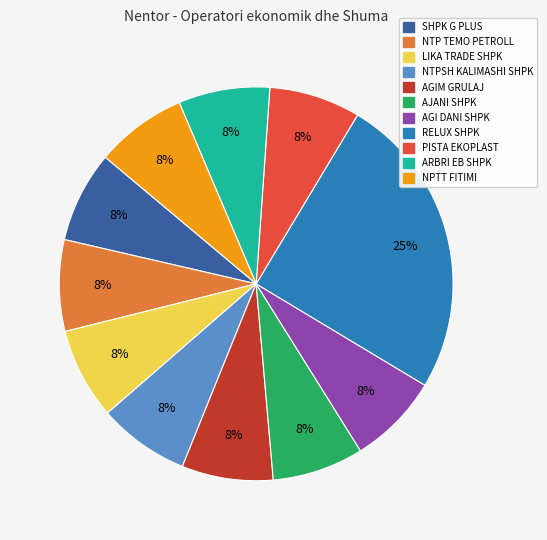

How many segments does this pie chart have?

11